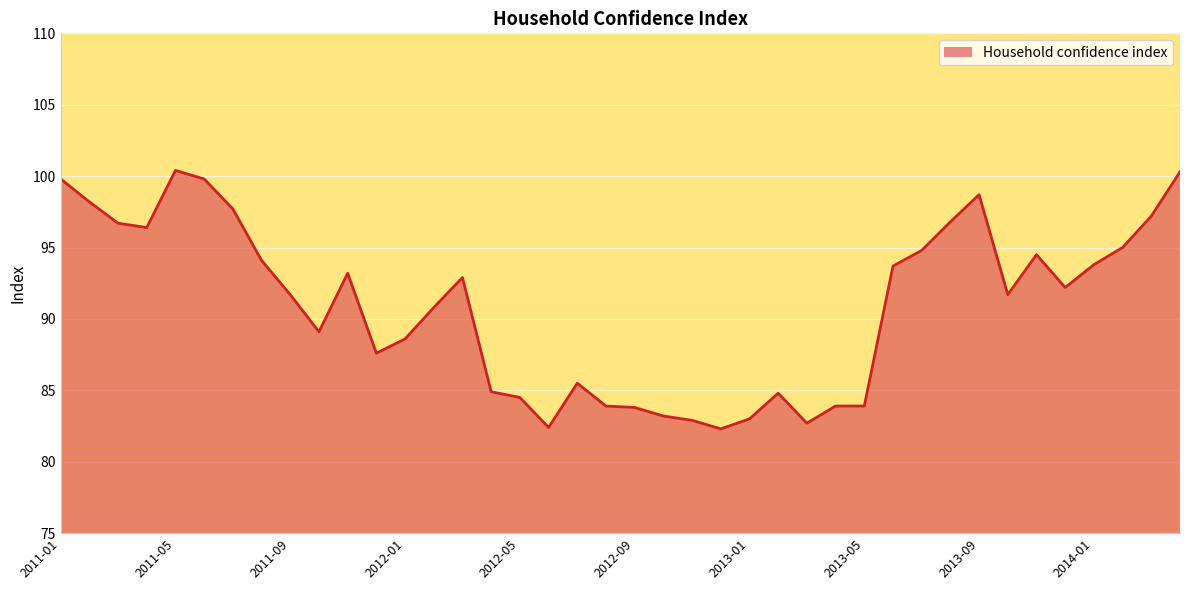

What is the difference between the maximum and minimum values?

18.1